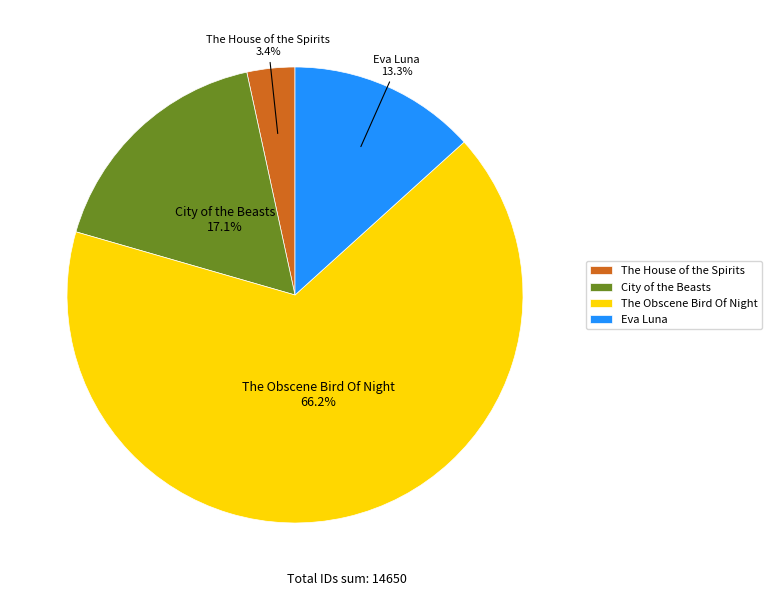

What is the ratio of the value at Eva Luna to the value at City of the Beasts?

0.8